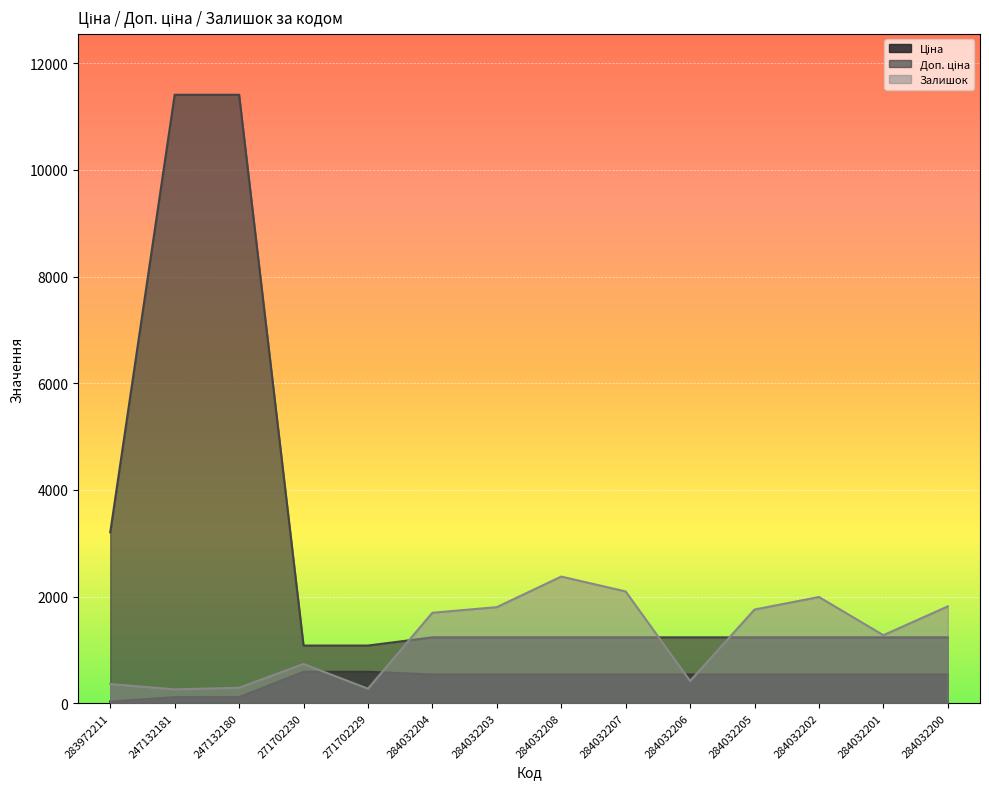

Between 284032203 and 284032200, which series saw the biggest shift?

Залишок